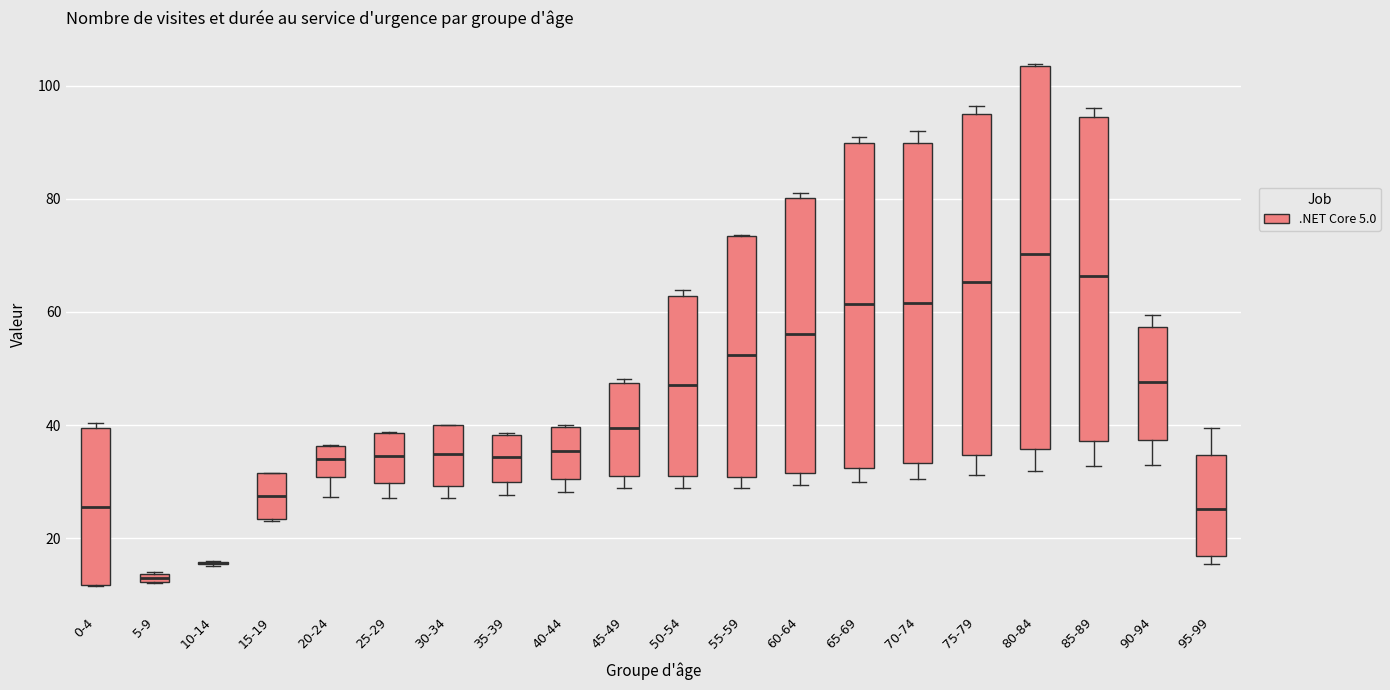

Which box is the tallest, from its lower edge to its upper edge?

80-84